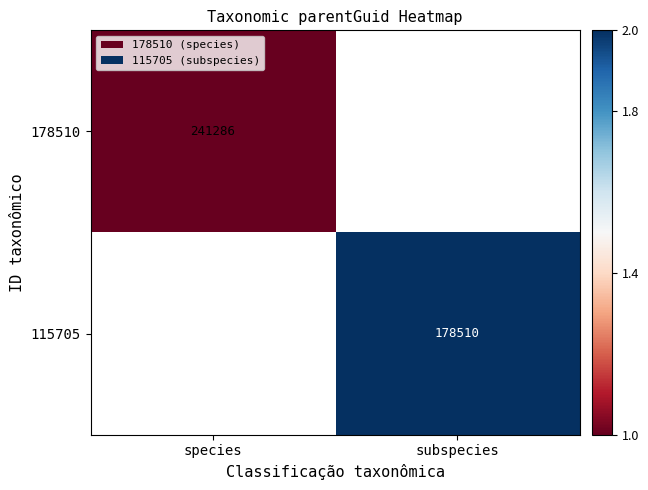

True or false: 178510 has a value of 150235 at species.

False